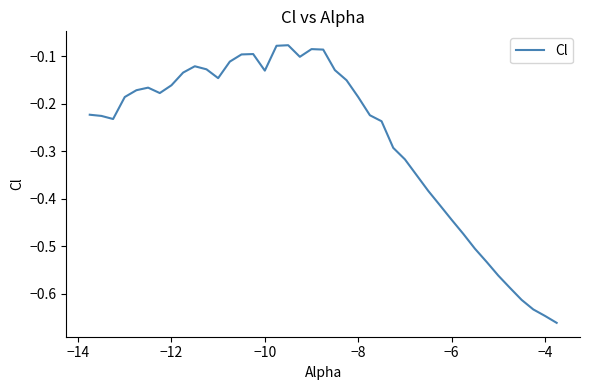

How many interior local valleys (lower than both neighbors) does the data have?

5